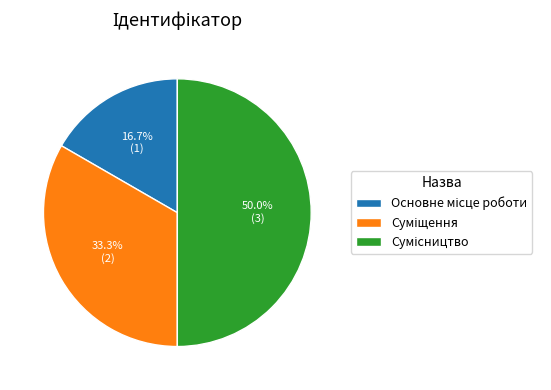

To the nearest percent, what percentage of the pie is Сумісництво?

50%